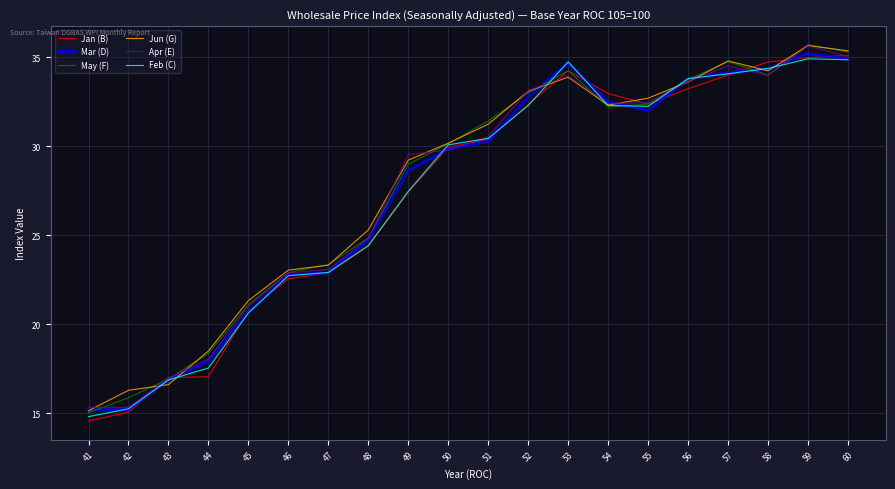

What is the minimum value for Apr (E)?

15.3